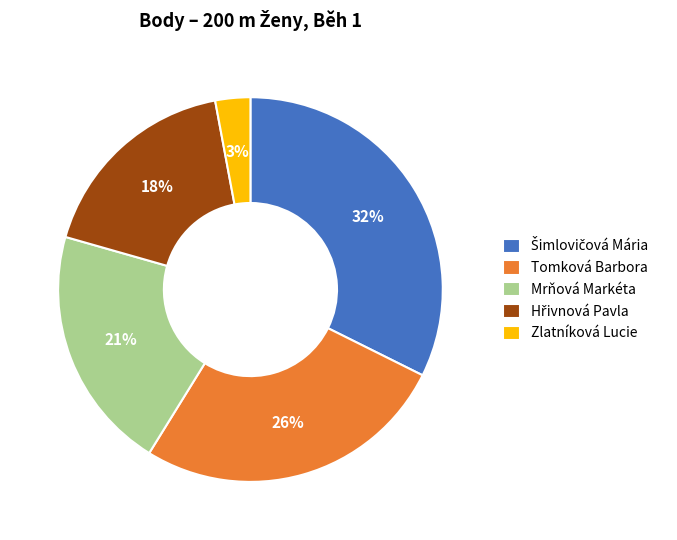

The Mrňová Markéta slice represents 21% of the pie. True or false?

True